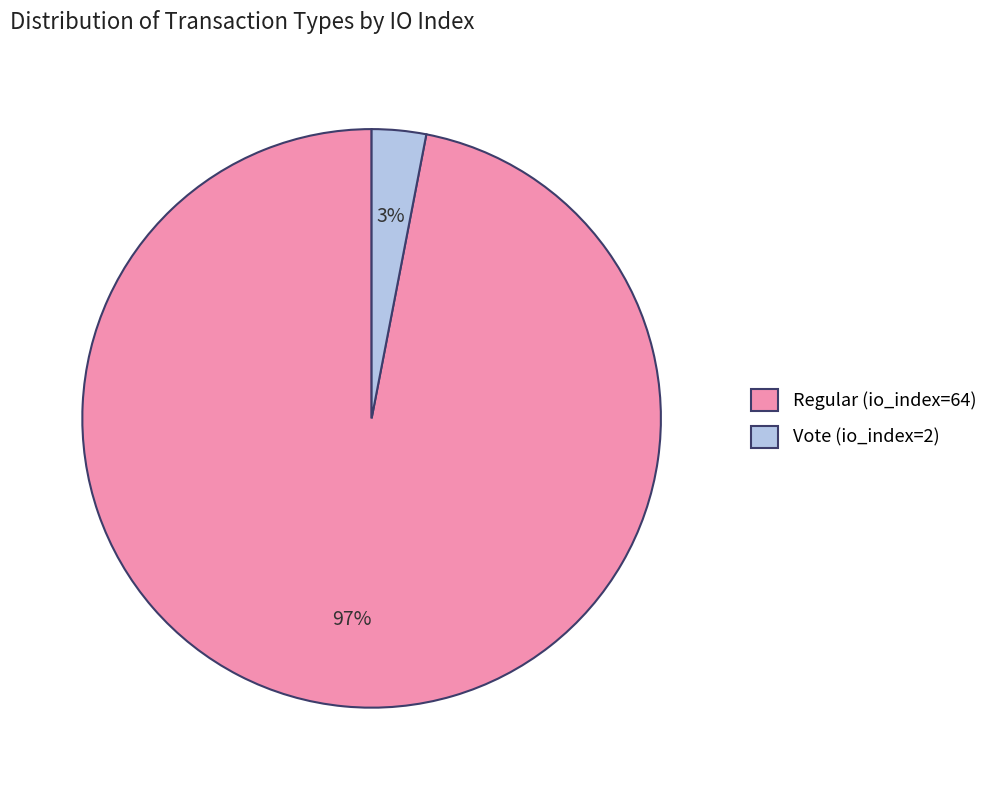

Is the sum of Vote (io_index=2) and Regular (io_index=64) greater than half?

Yes